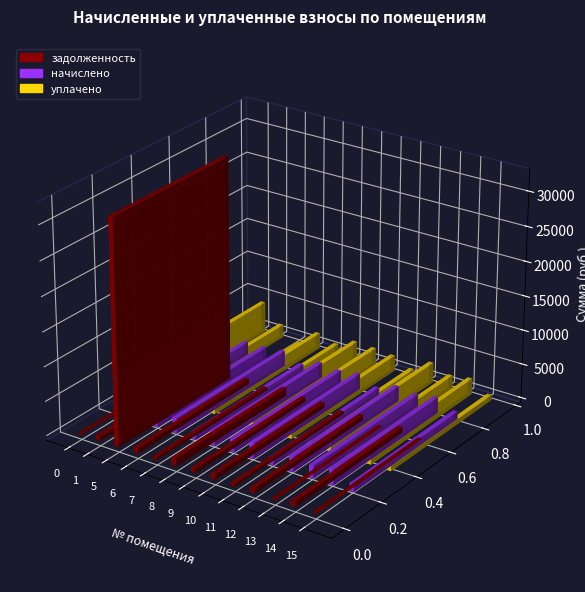

The value of начислено at 10 is 978.9. True or false?

False